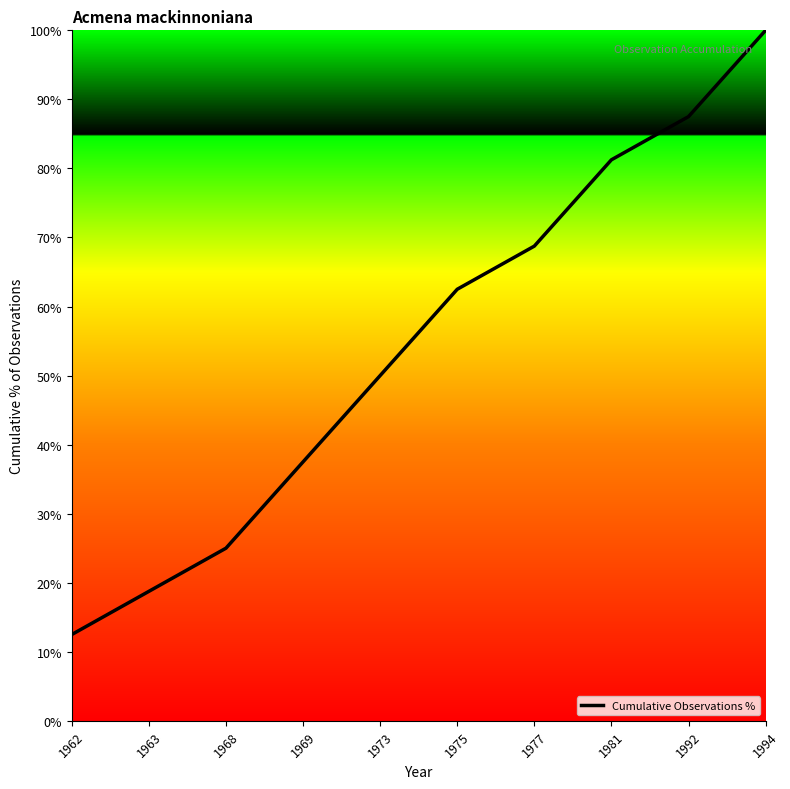

What is the ratio of the value at 1975 to the value at 1968?

2.5